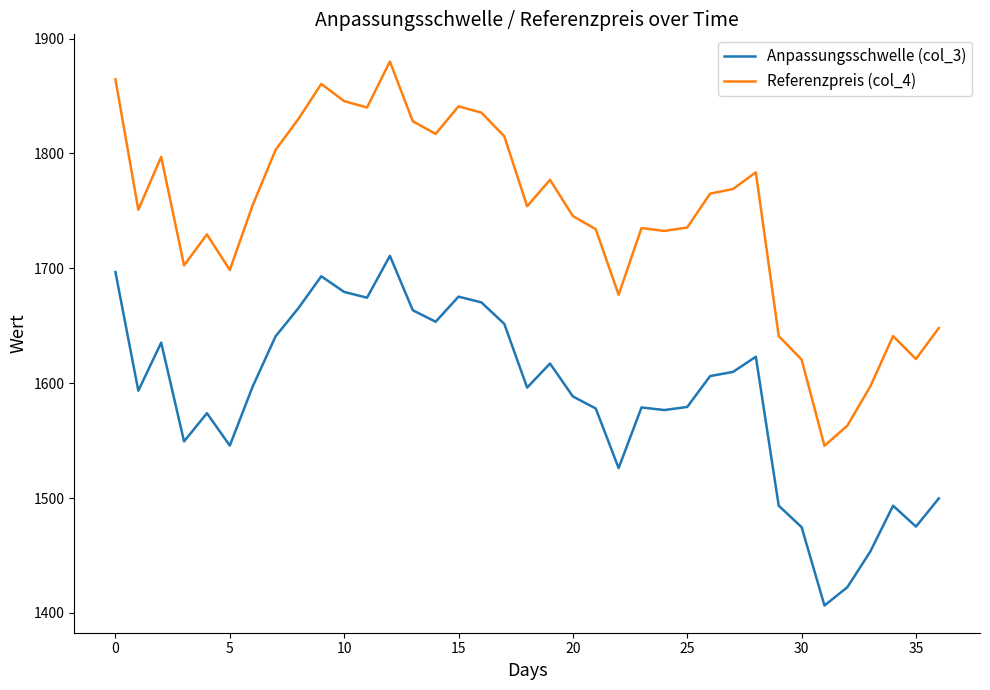

Which series has the largest total across all categories?

Referenzpreis (col_4)